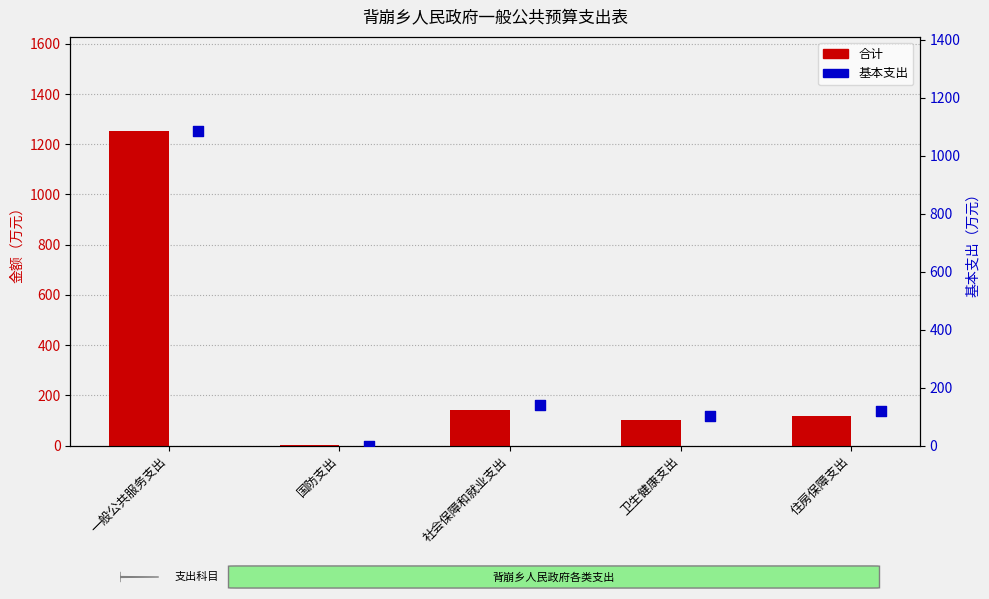

Which series contains the lowest Y value?

基本支出